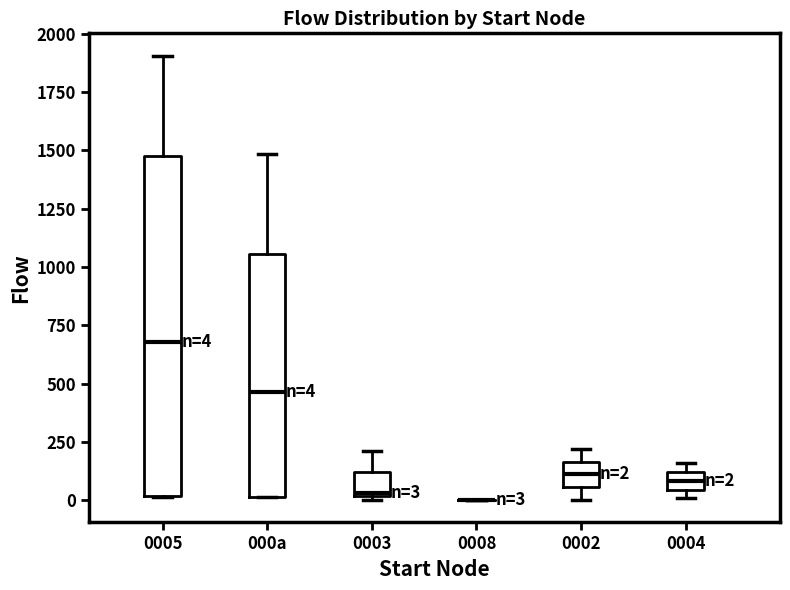

Comparing the boxes themselves (not the whiskers), which one is the tallest?

0005